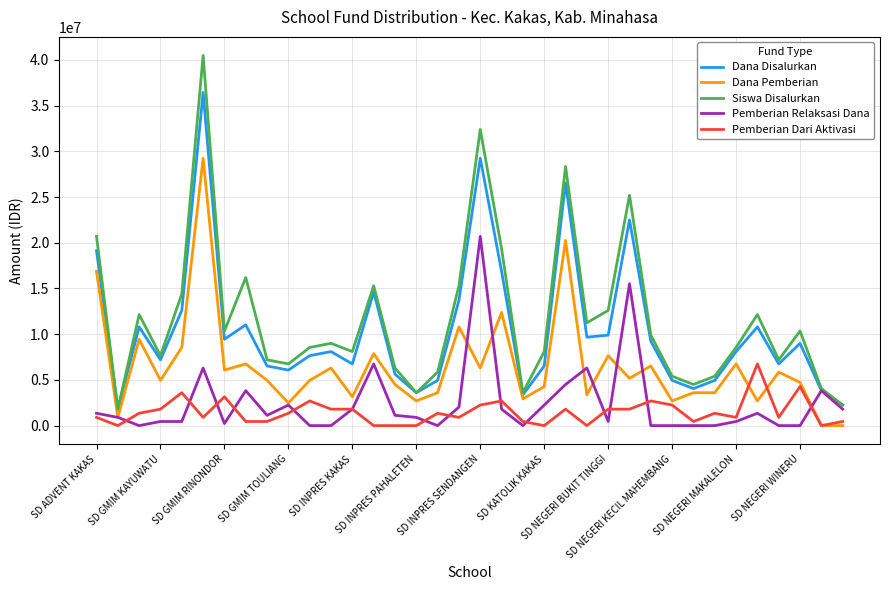

Which series has the widest spread of values?

Siswa Disalurkan